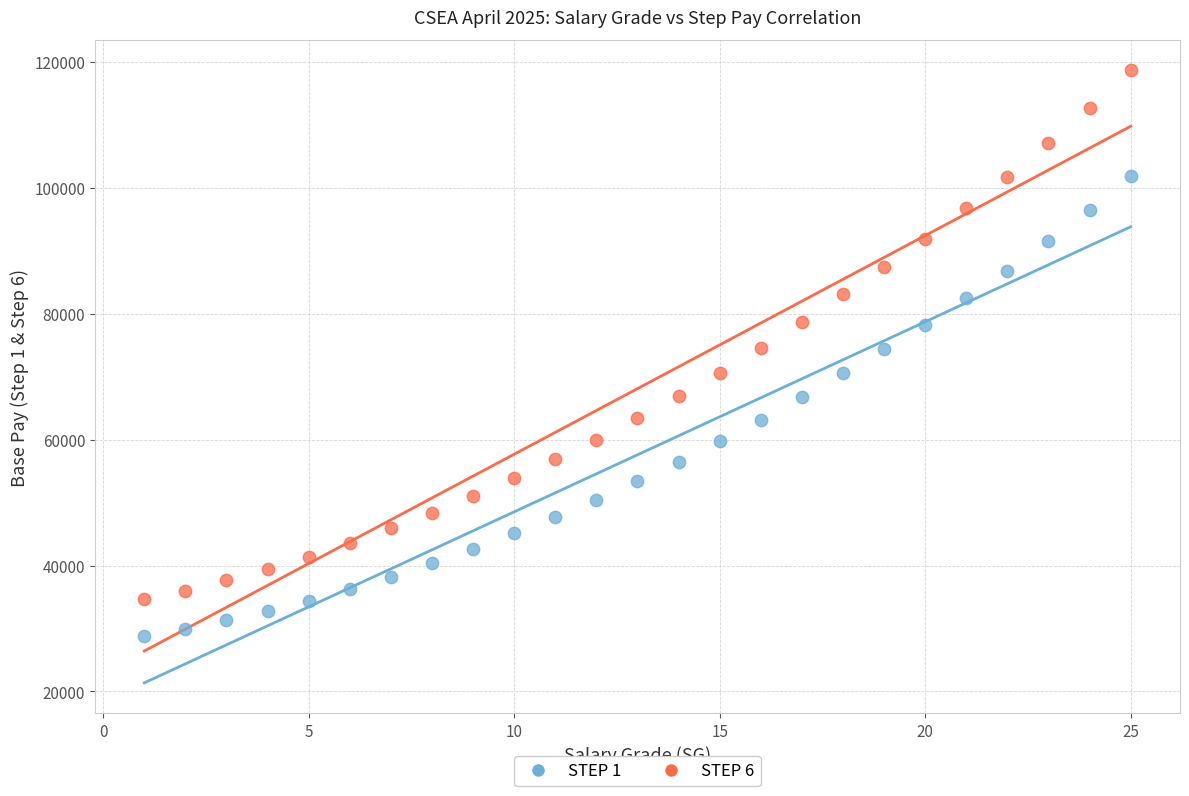

Which series has the widest spread of Y values?

STEP 6